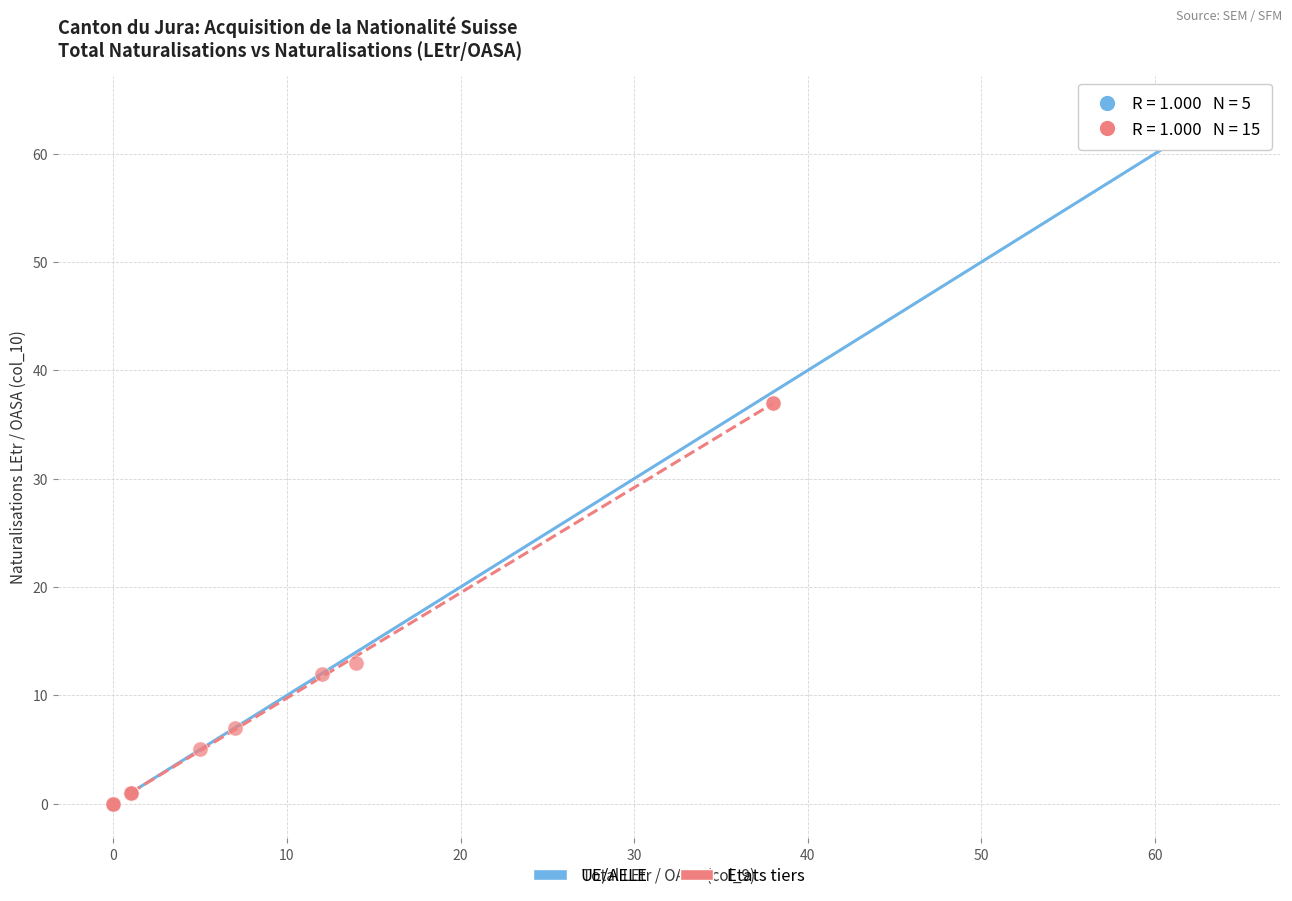

Which series reaches the maximum Y coordinate?

UE/AELE